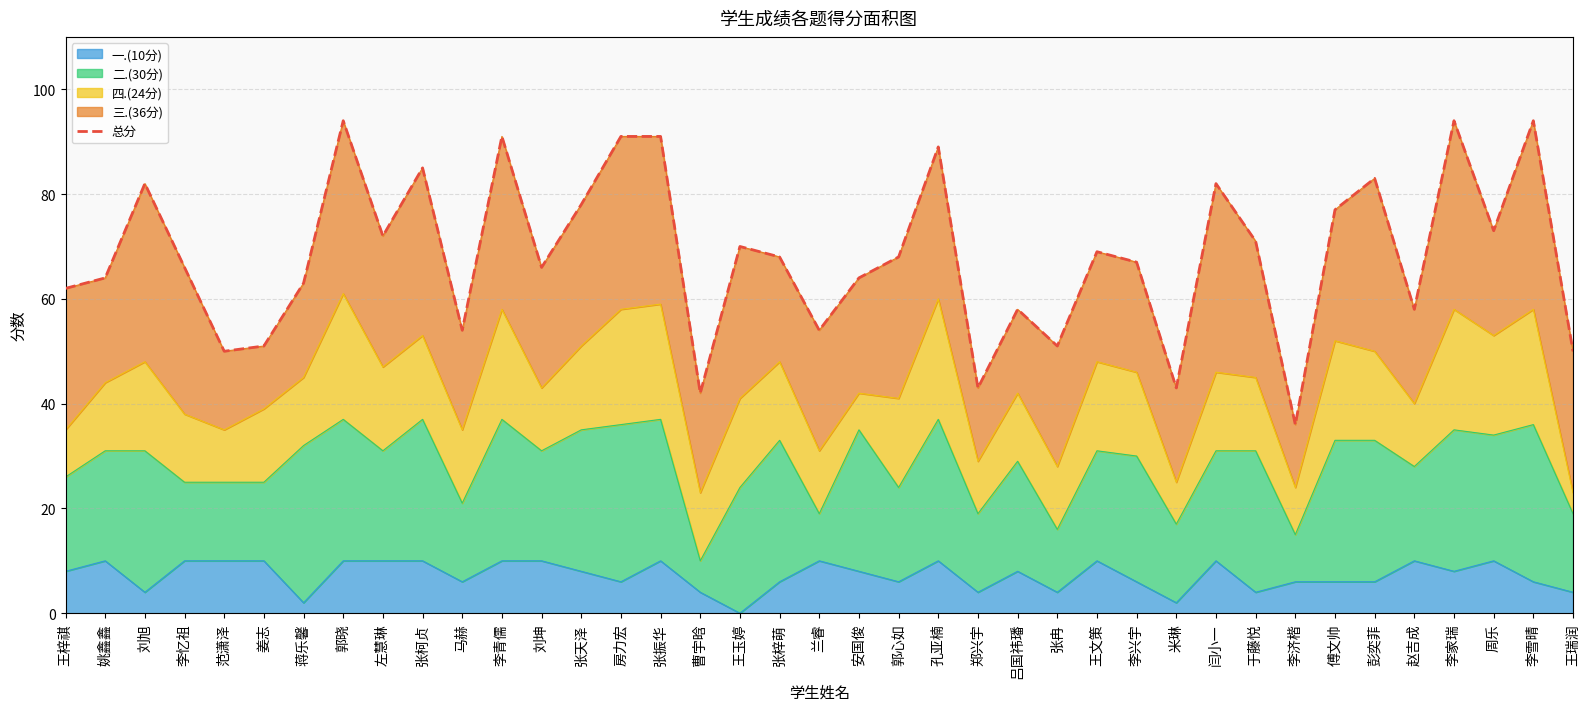

What is the approximate value at 王瑞润?

50